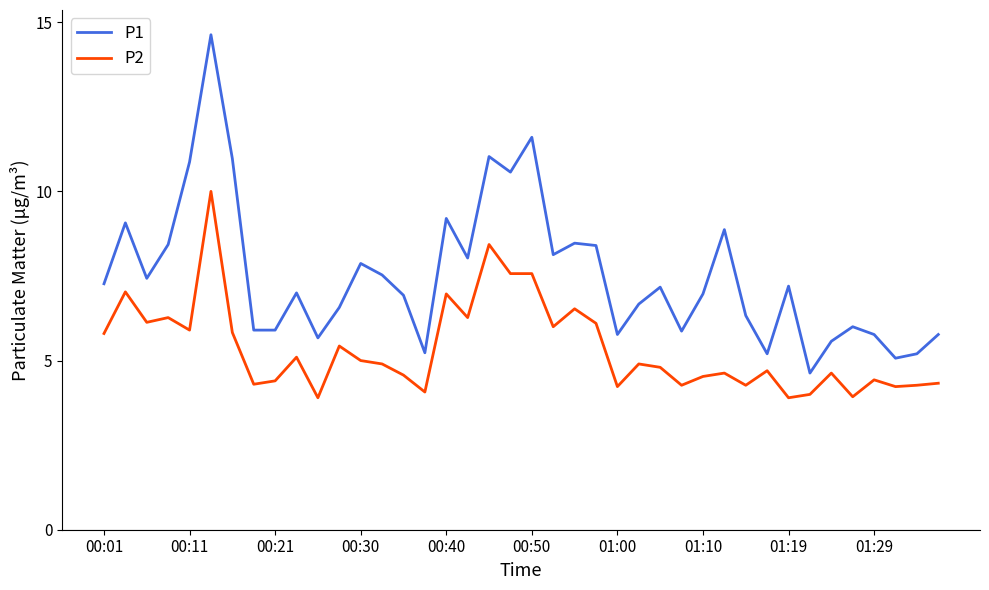

What is the minimum value shown in the chart?

3.9